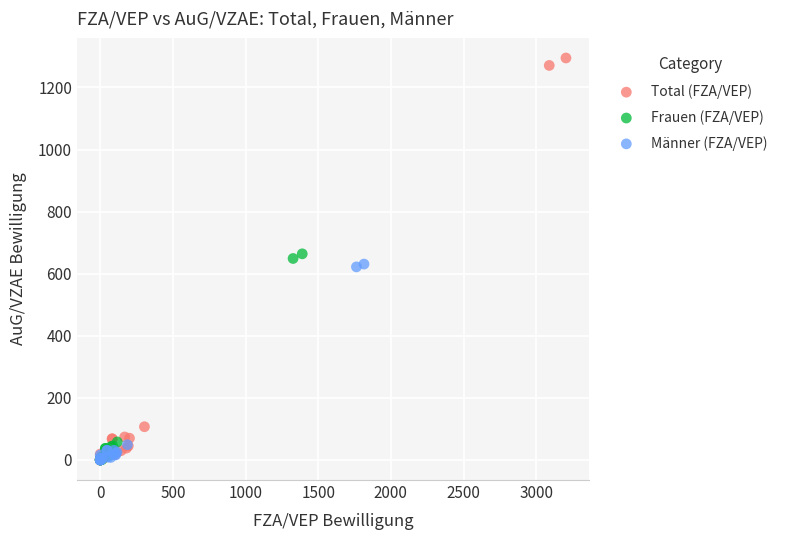

Which series contains the highest Y value?

Total (FZA/VEP)